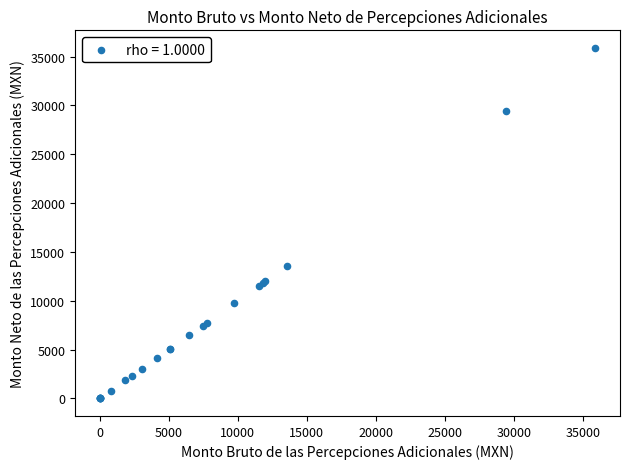

What Y value in the scatter plot is closest to 17948?

13554.7